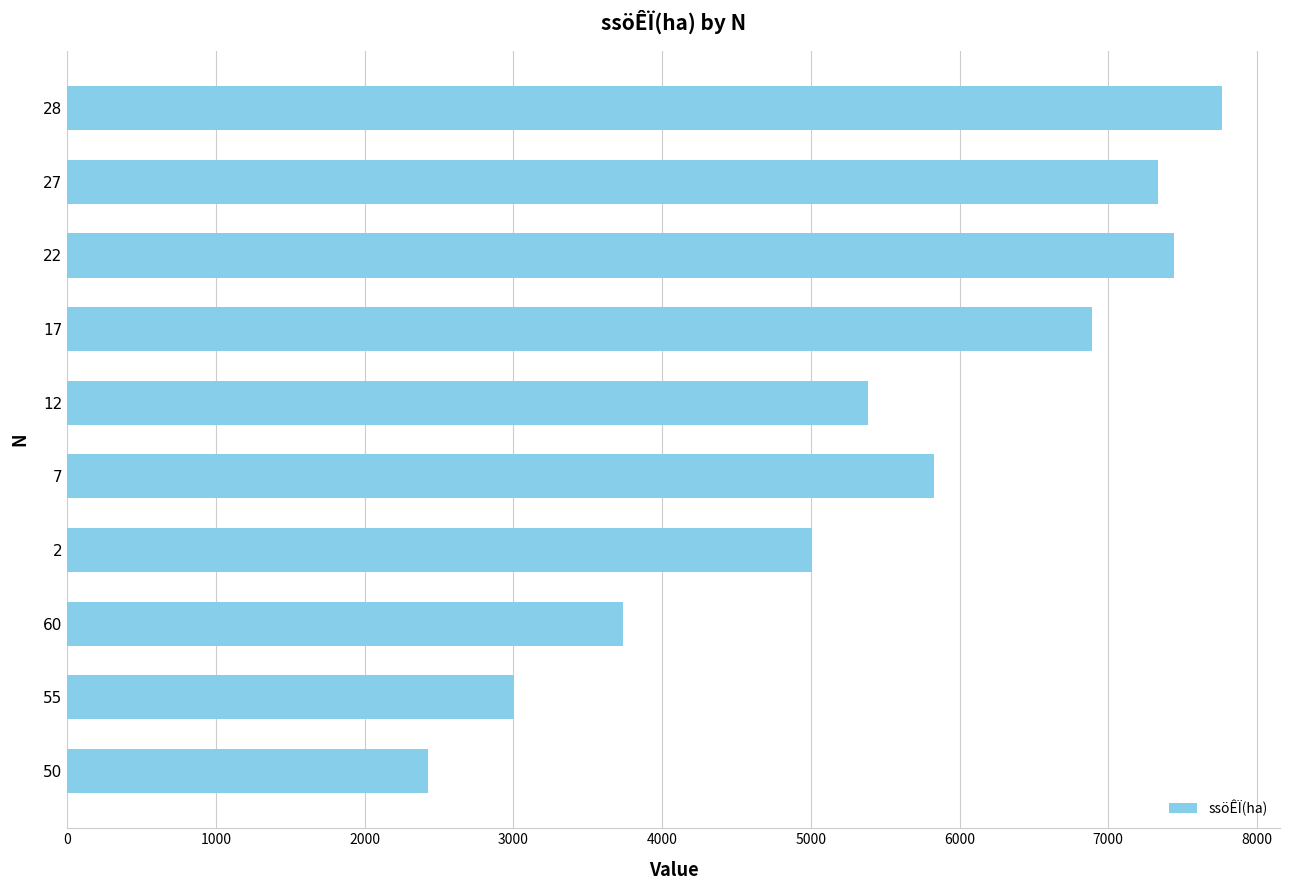

What is the sum of all values?

54817